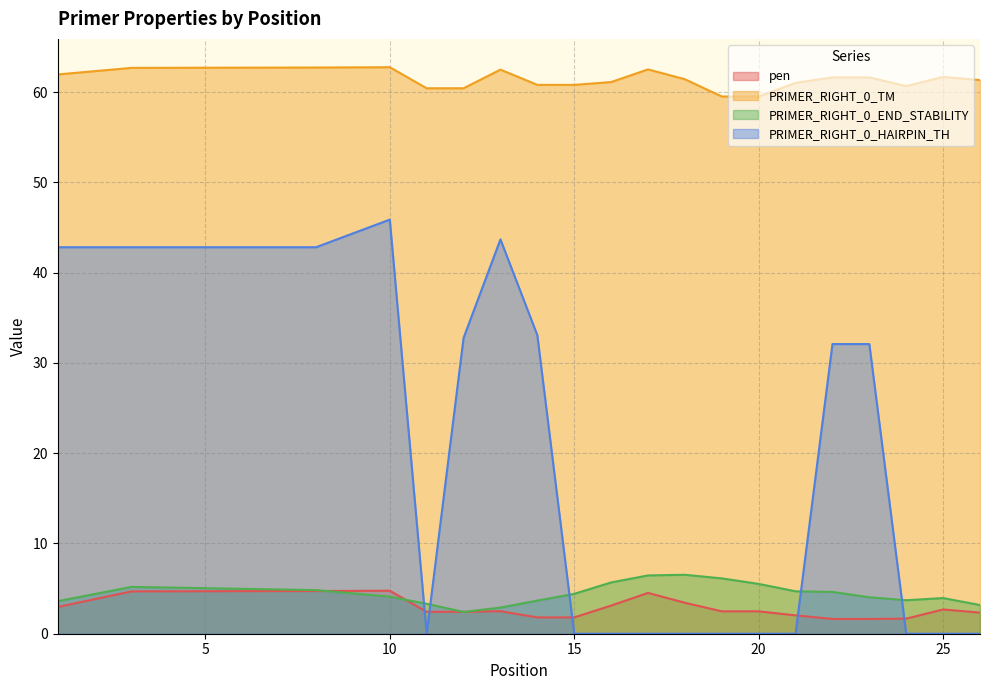

The pen series shows 2.2 at 24. True or false?

False